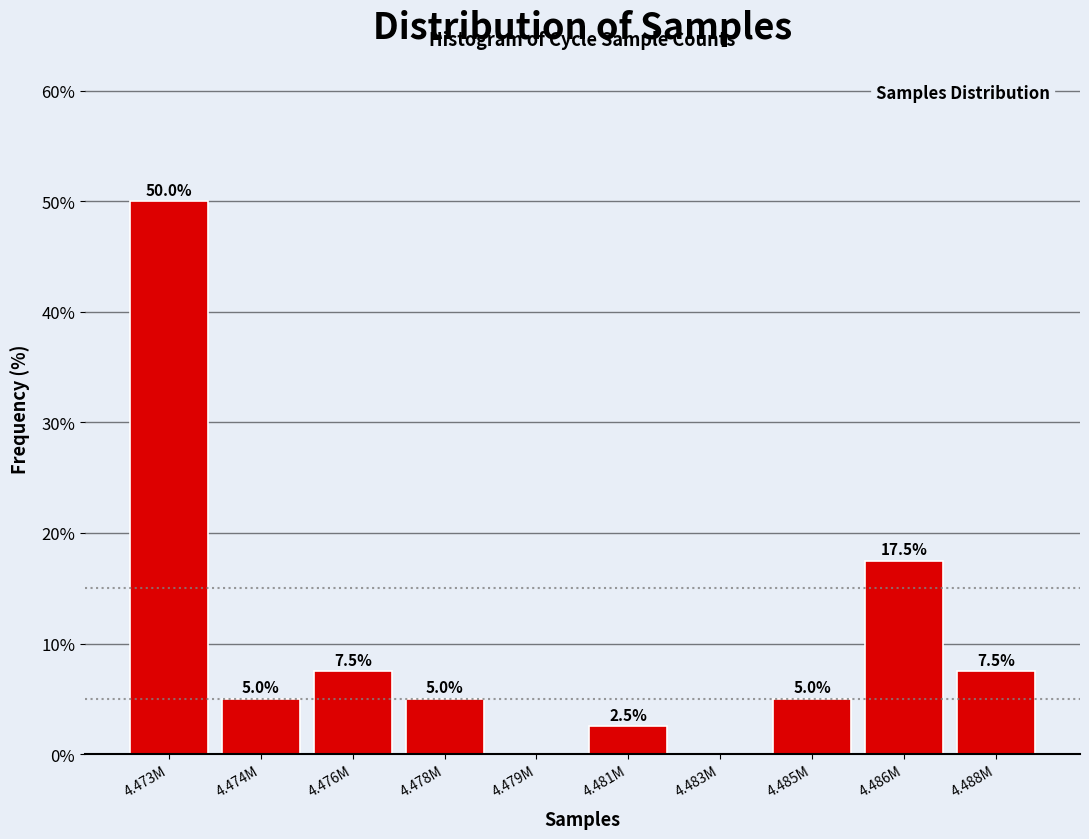

Reading left to right, what are all the values shown in this chart?

4.473M=50.0	4.474M=5.0	4.476M=7.5	4.478M=5.0	4.479M=0.0	4.481M=2.5	4.483M=0.0	4.485M=5.0	4.486M=17.5	4.488M=7.5